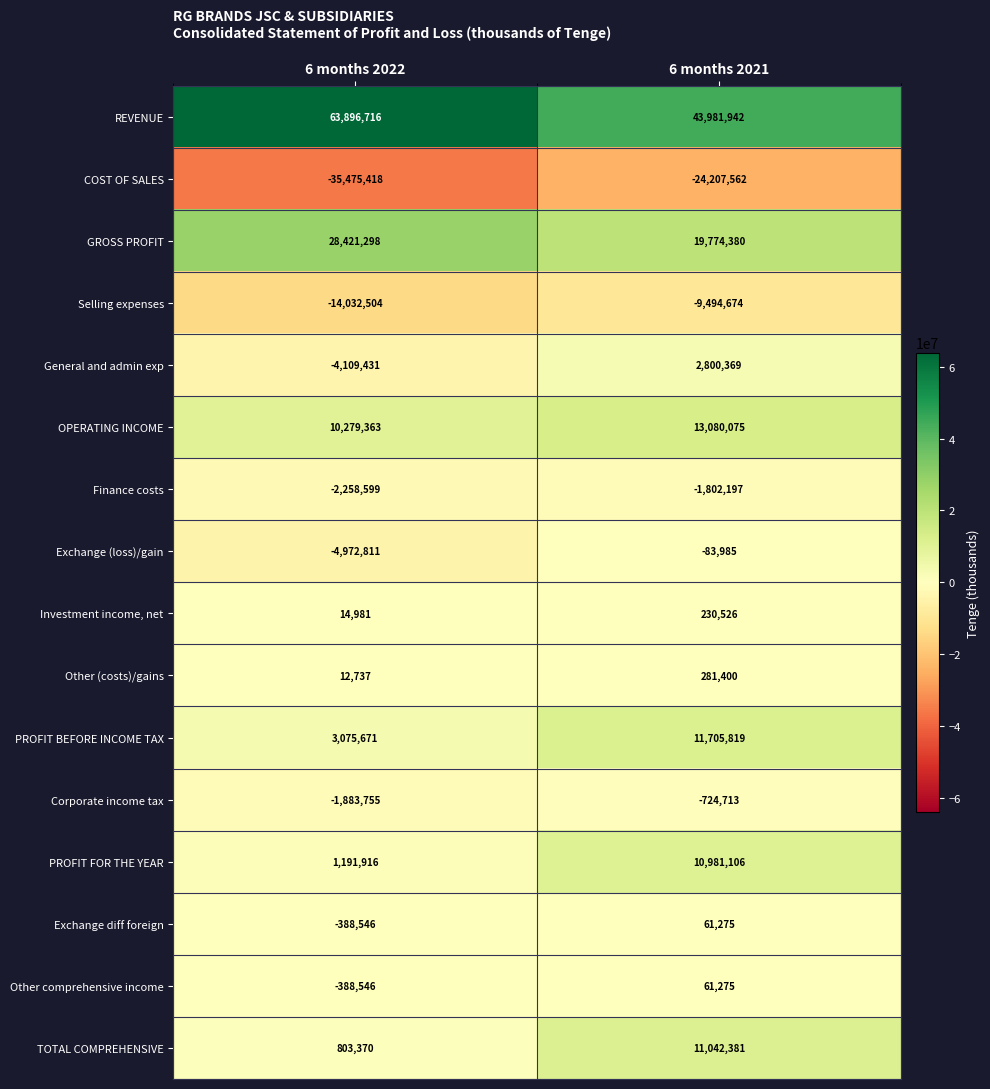

The value of OPERATING INCOME at 6 months 2021 is 19245589. True or false?

False